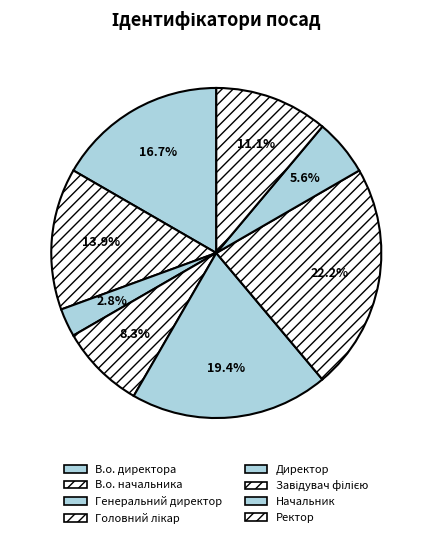

Rank the categories by value from highest to lowest.

Завідувач філією, Директор, В.о. директора, В.о. начальника, Ректор, Головний лікар, Начальник, Генеральний директор